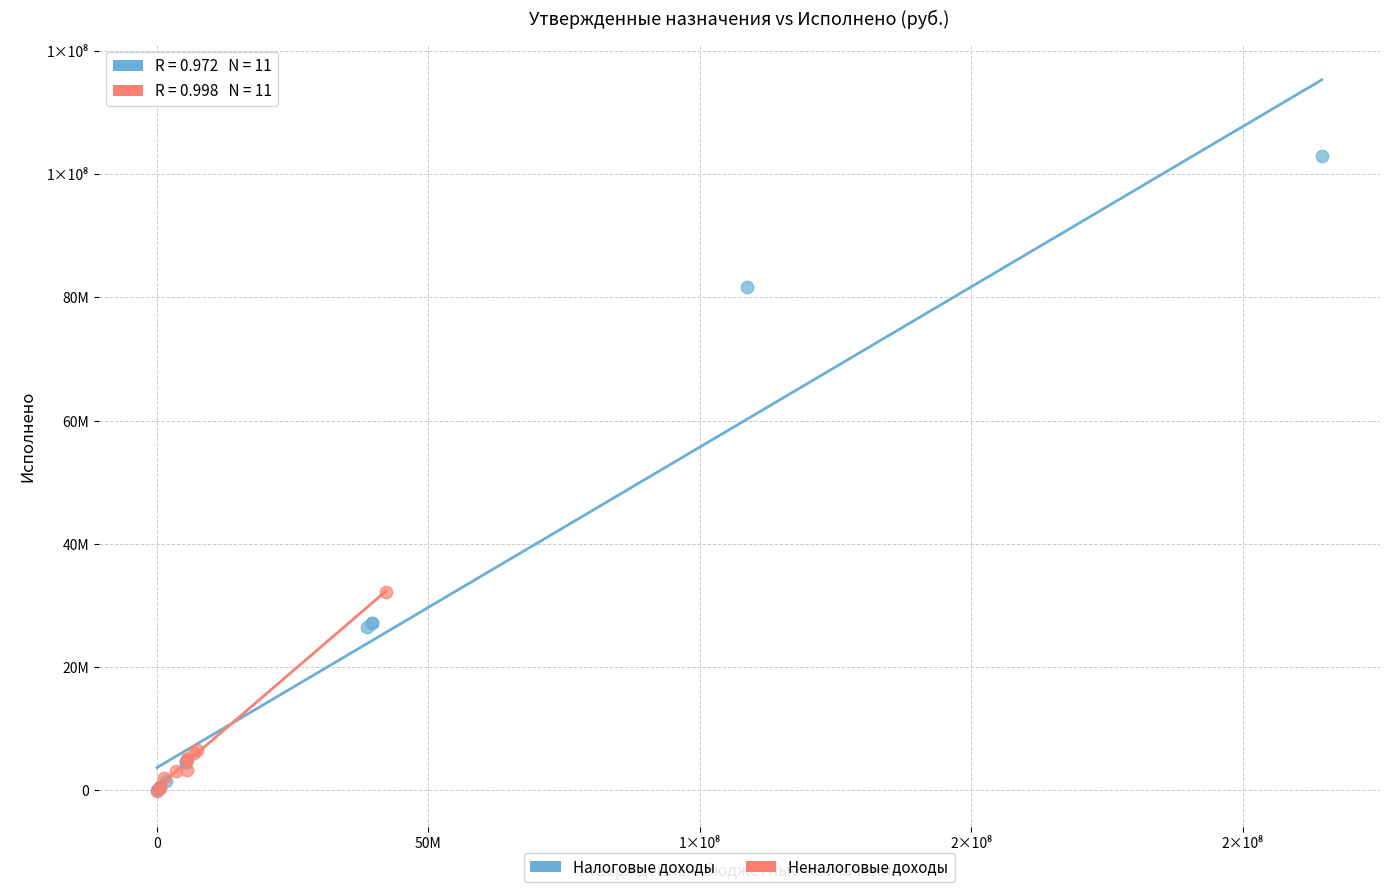

Which series contains the highest Y value?

Налоговые доходы